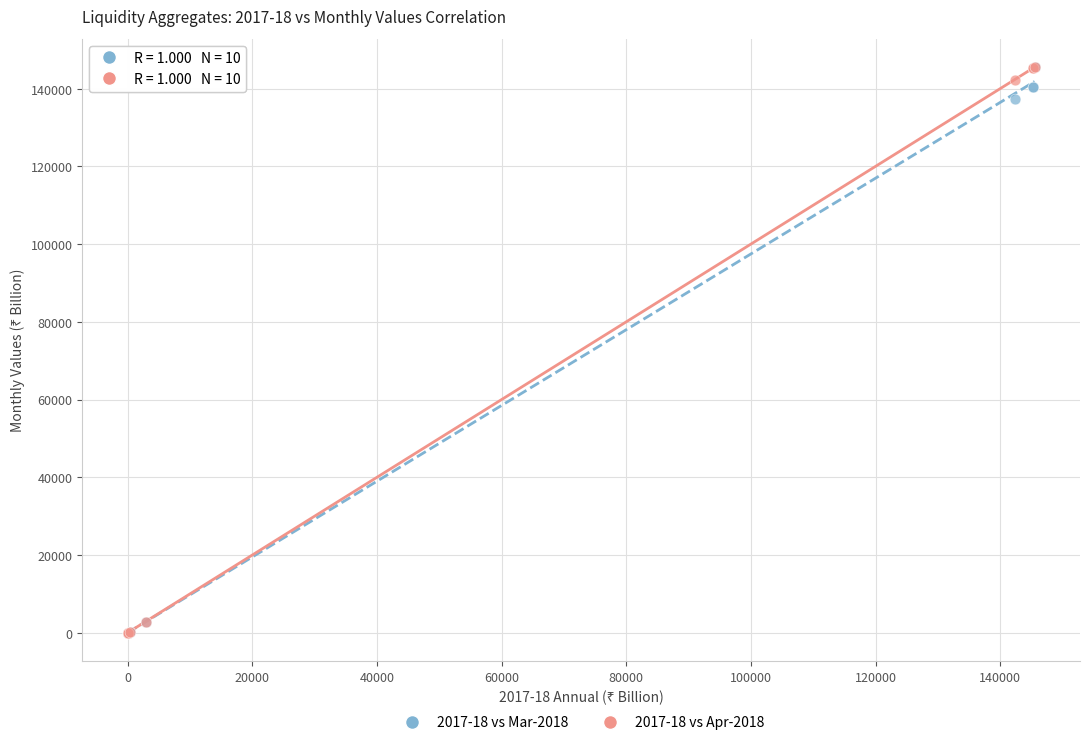

What are all the series names shown in the legend?

2017-18 vs Mar-2018, 2017-18 vs Apr-2018